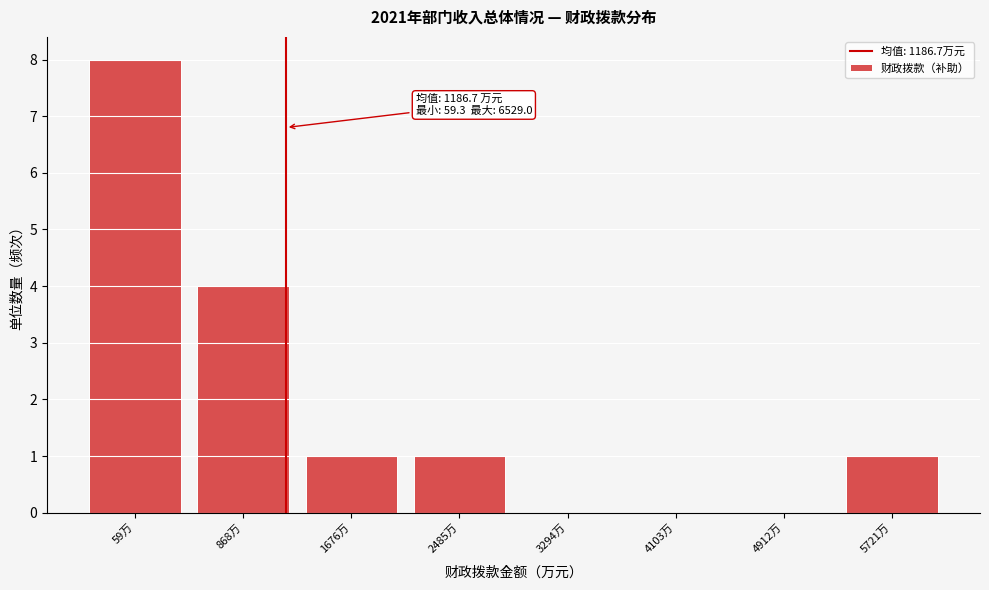

Reading left to right, extract all data points from this chart.

59万=8	868万=4	1676万=1	2485万=1	3294万=0	4103万=0	4912万=0	5721万=1